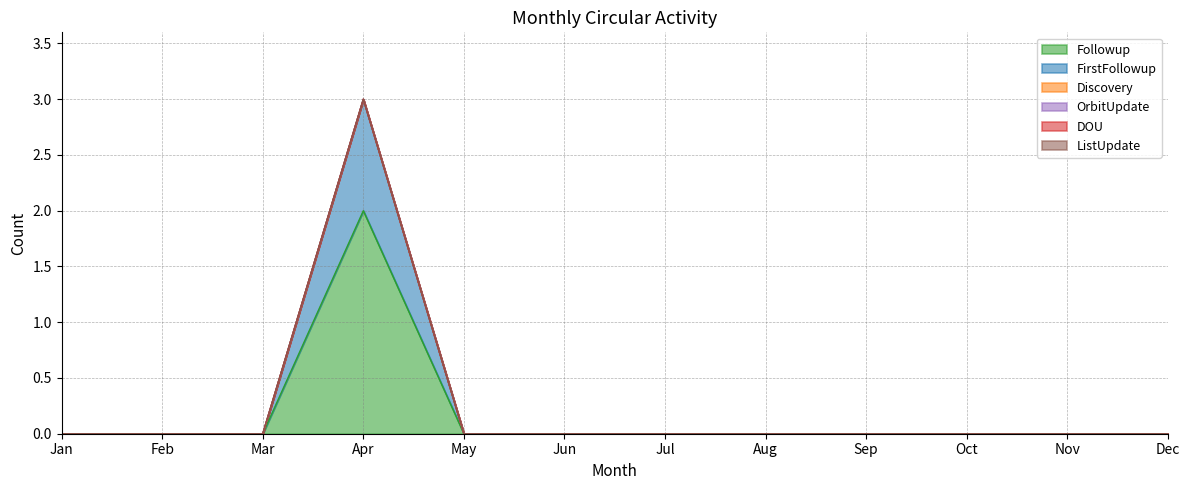

List the series in order of their peak value, lowest first.

Discovery, OrbitUpdate, DOU, ListUpdate, FirstFollowup, Followup